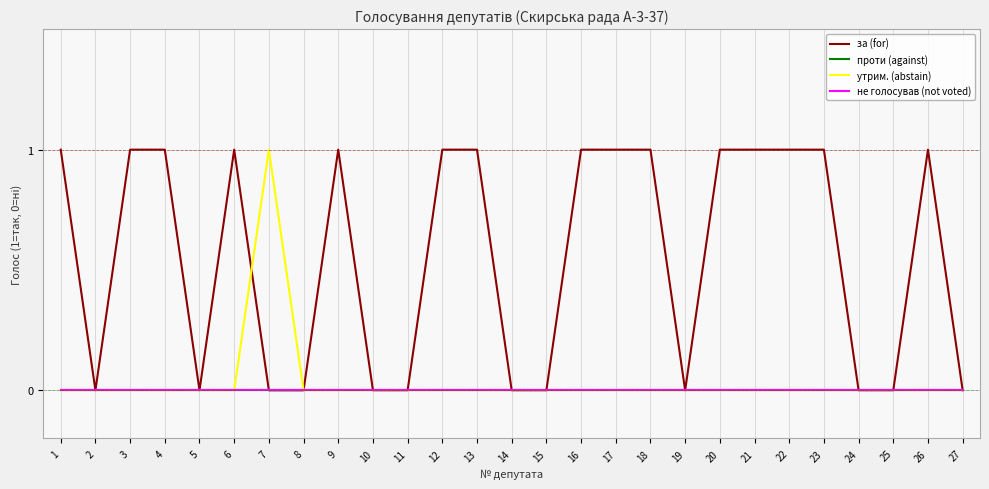

What is the greatest value displayed?

1